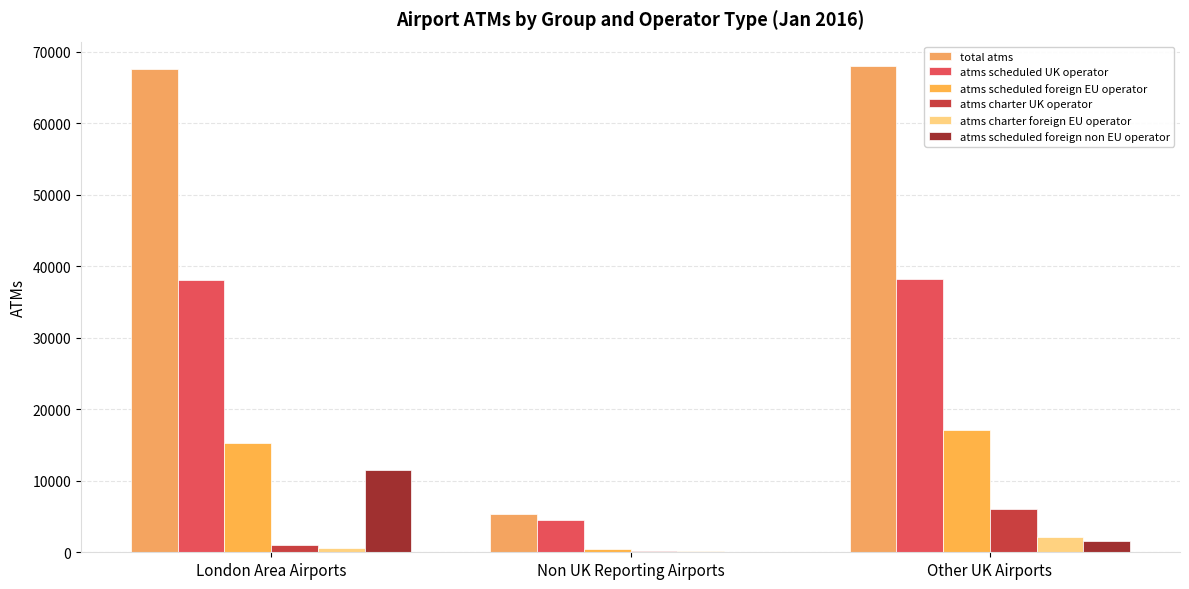

What is the greatest value displayed?

68007